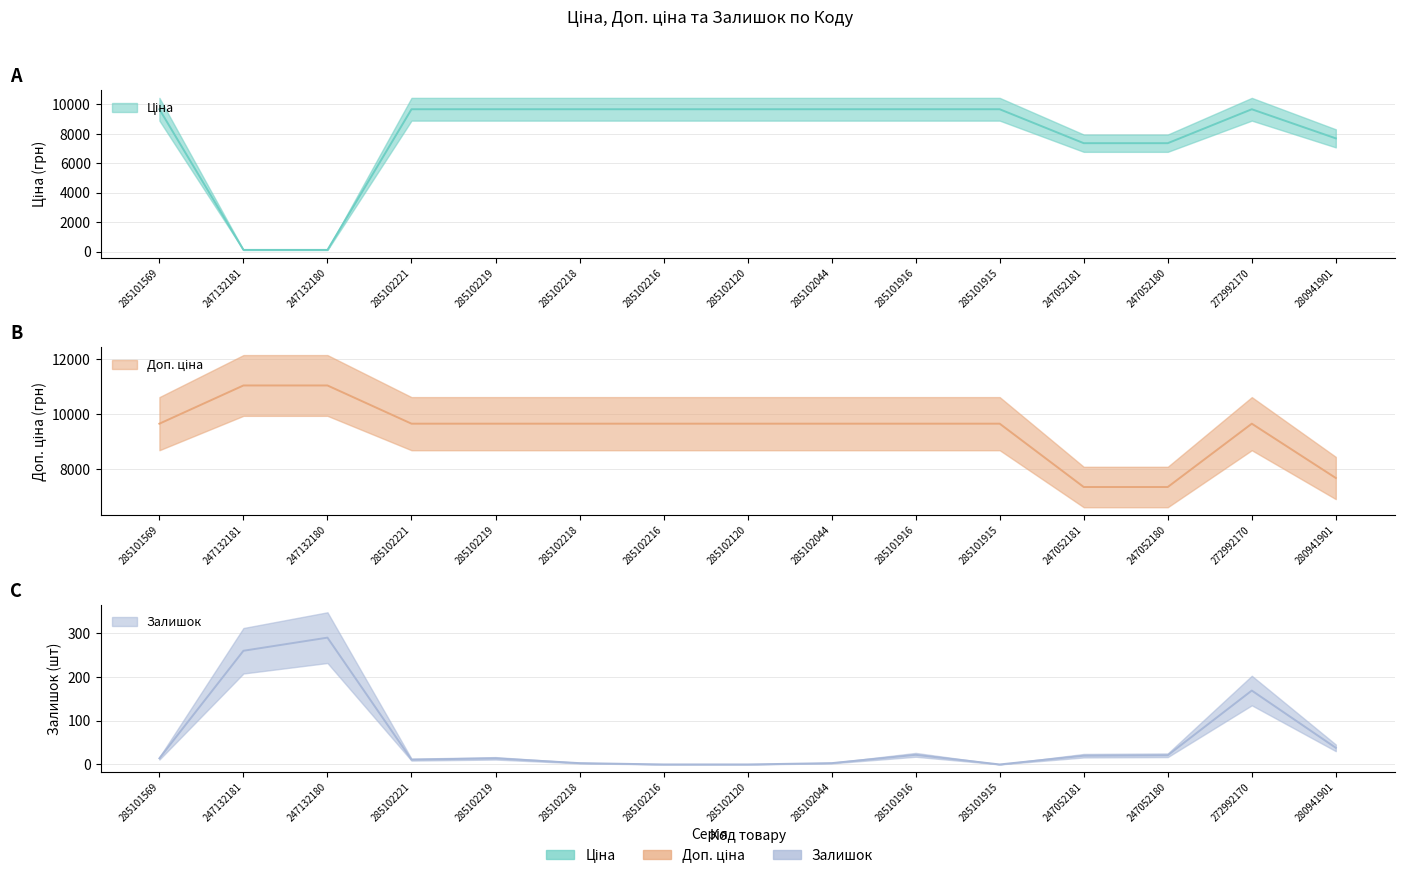

Is it true that Ціна equals 13681.6 at 285101916?

False